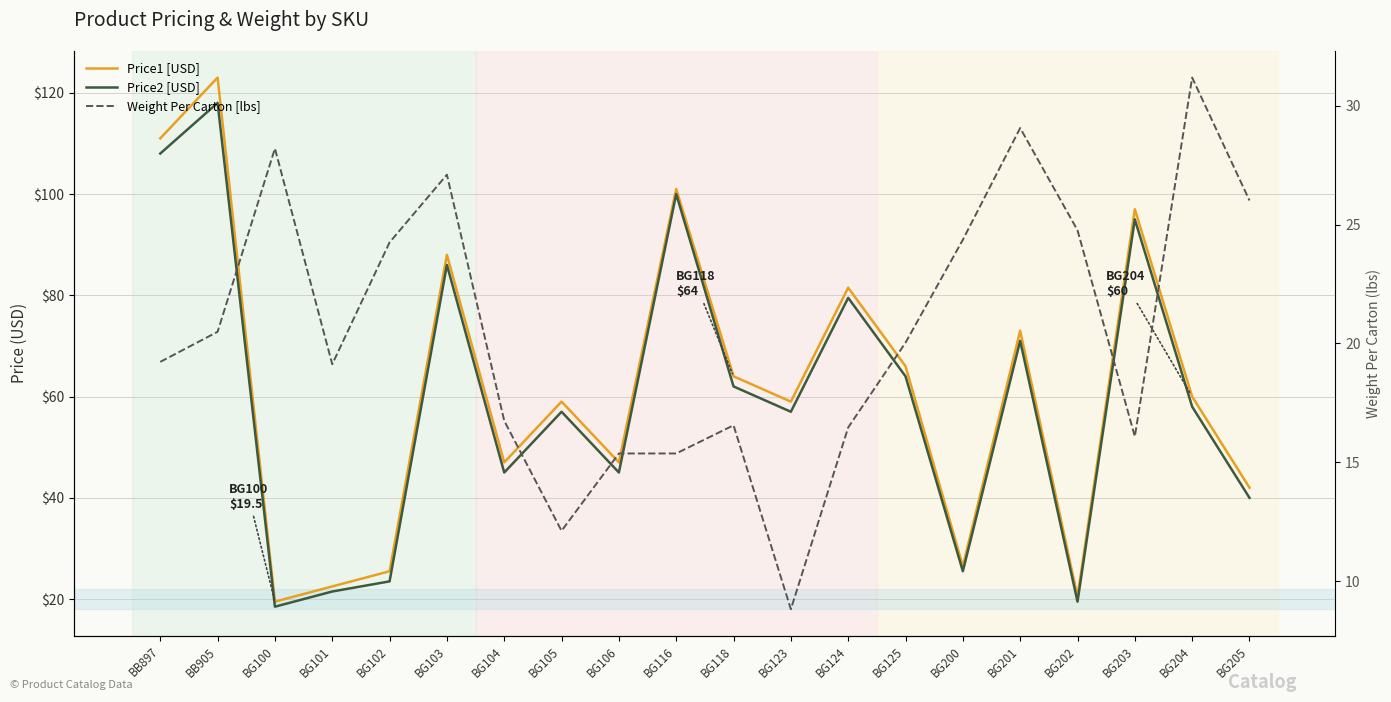

Where is the first local maximum for Weight Per Carton [lbs]?

BG100